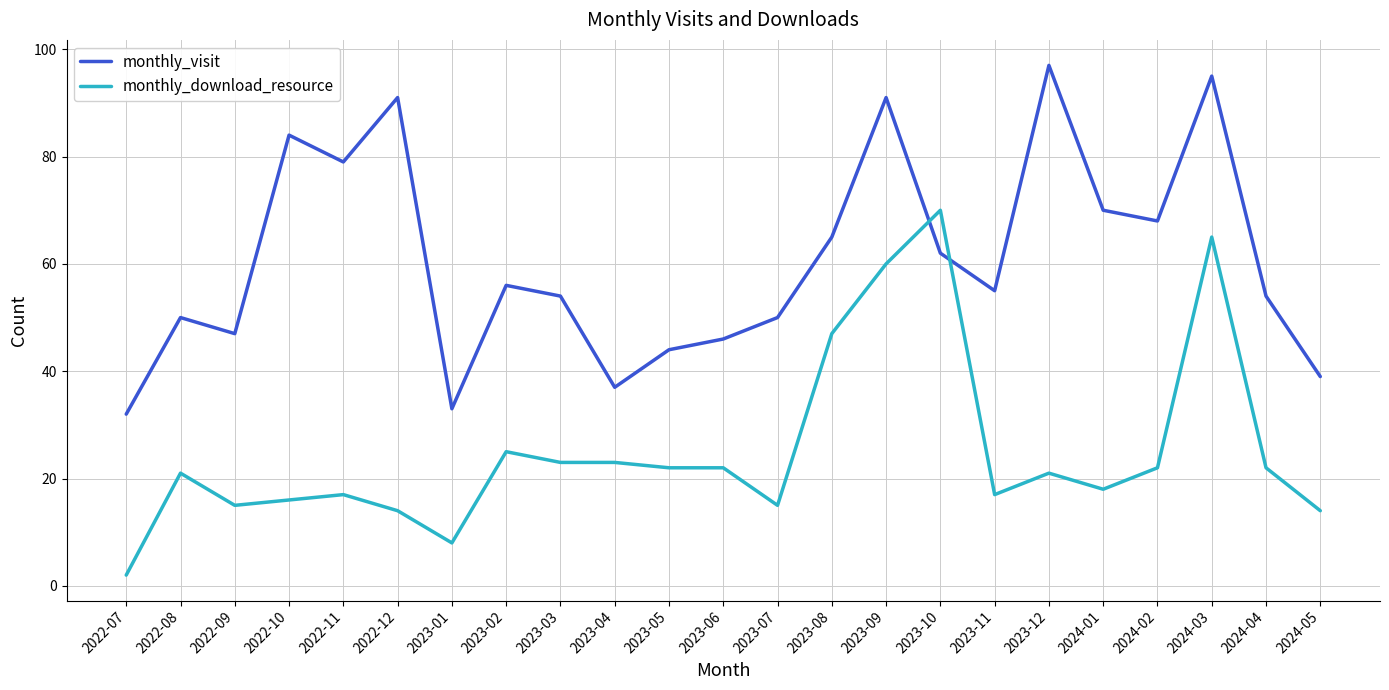

True or false: monthly_visit has more than 1 interior local peaks.

True